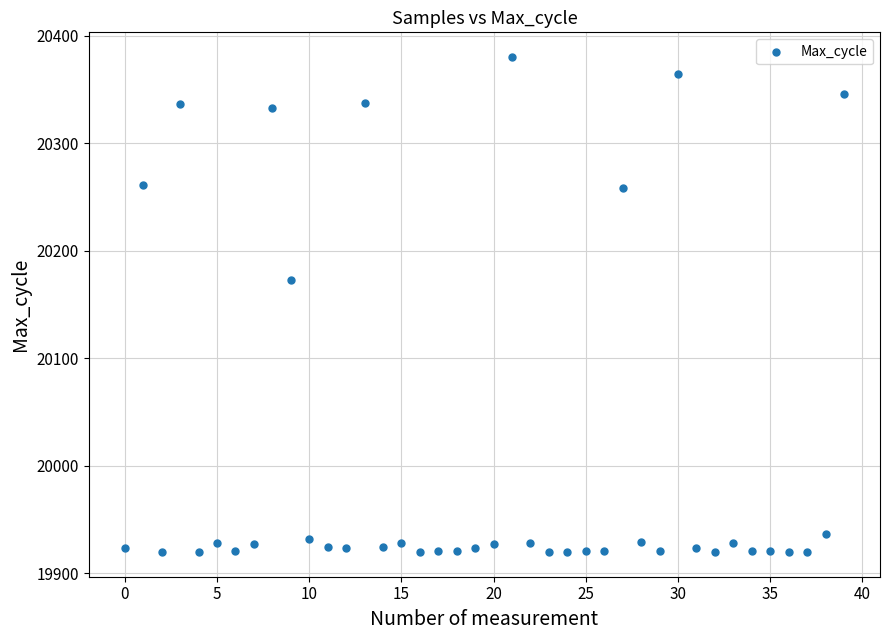

What is the range of Y values (max minus min)?

460